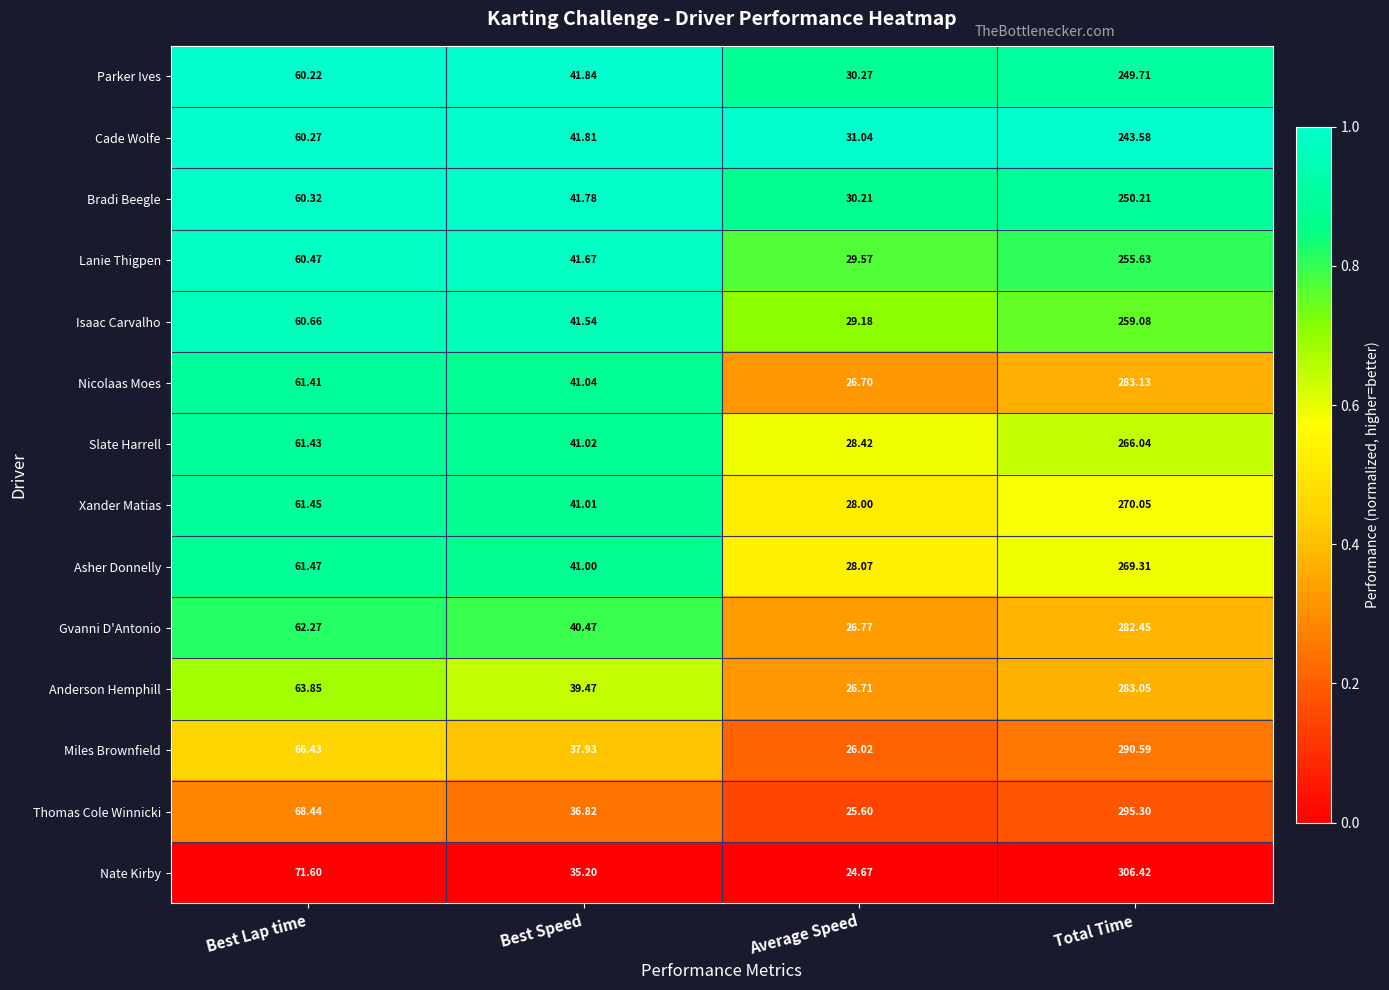

Rank the categories by Gvanni D'Antonio value from highest to lowest.

Total Time, Best Lap time, Best Speed, Average Speed